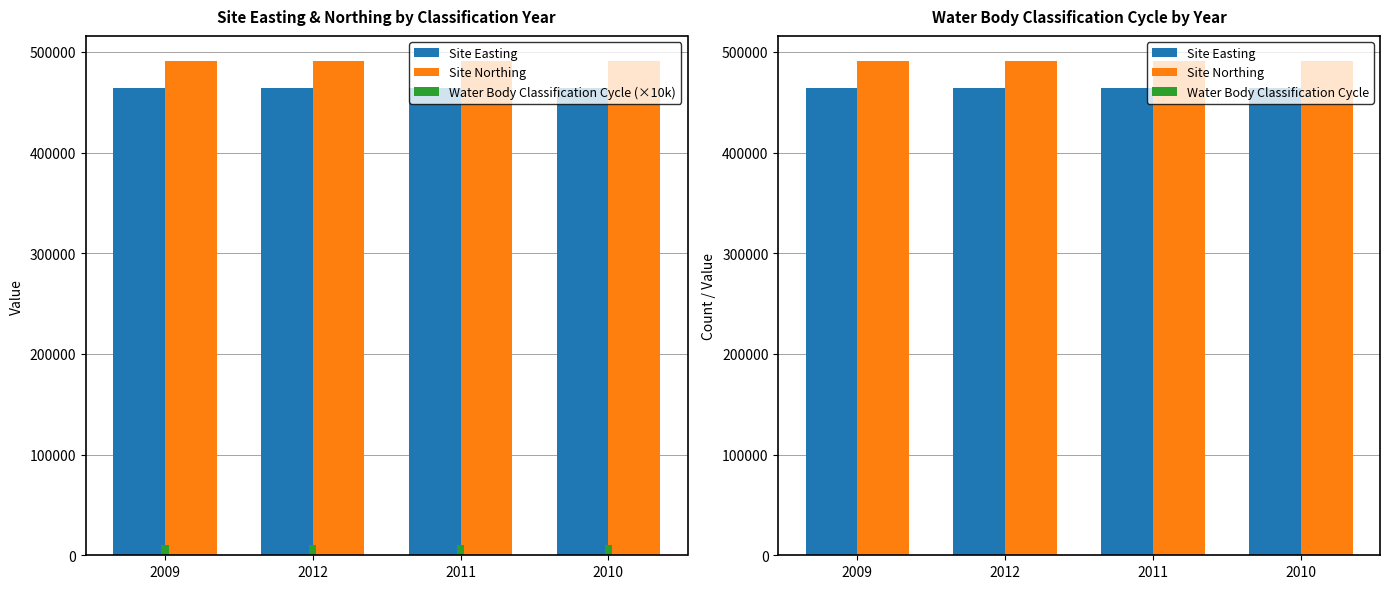

What is the maximum value for Site Easting?

464497